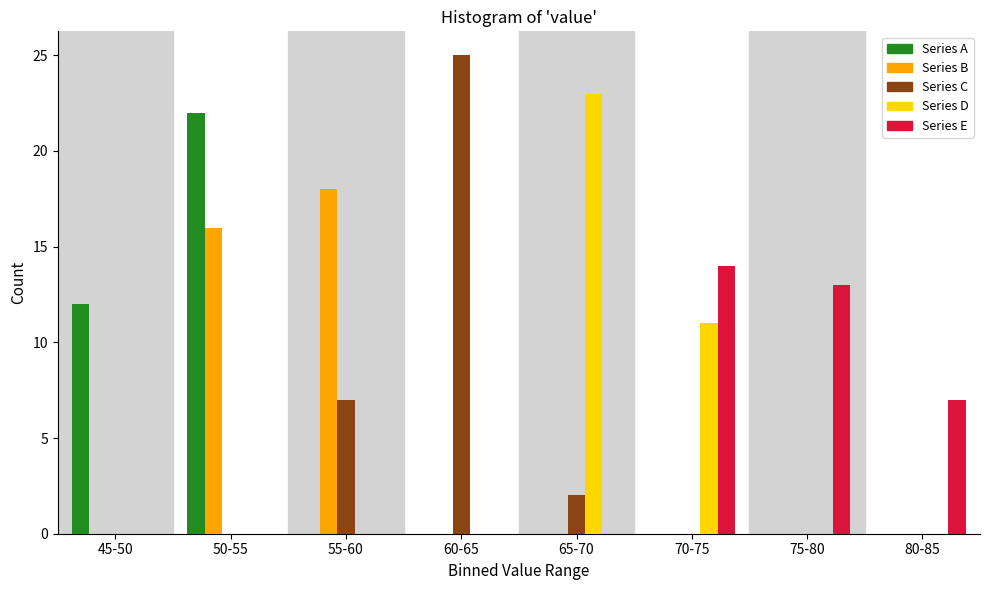

Which category has the highest value across all series?

60-65